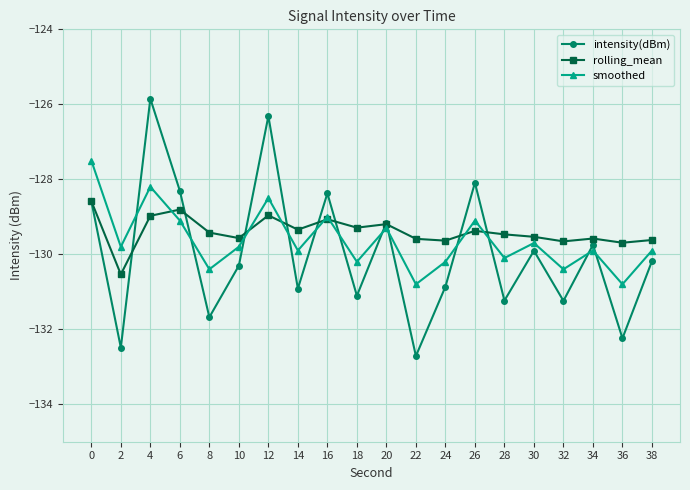

Where do intensity(dBm) and smoothed first cross each other?

2 and 4